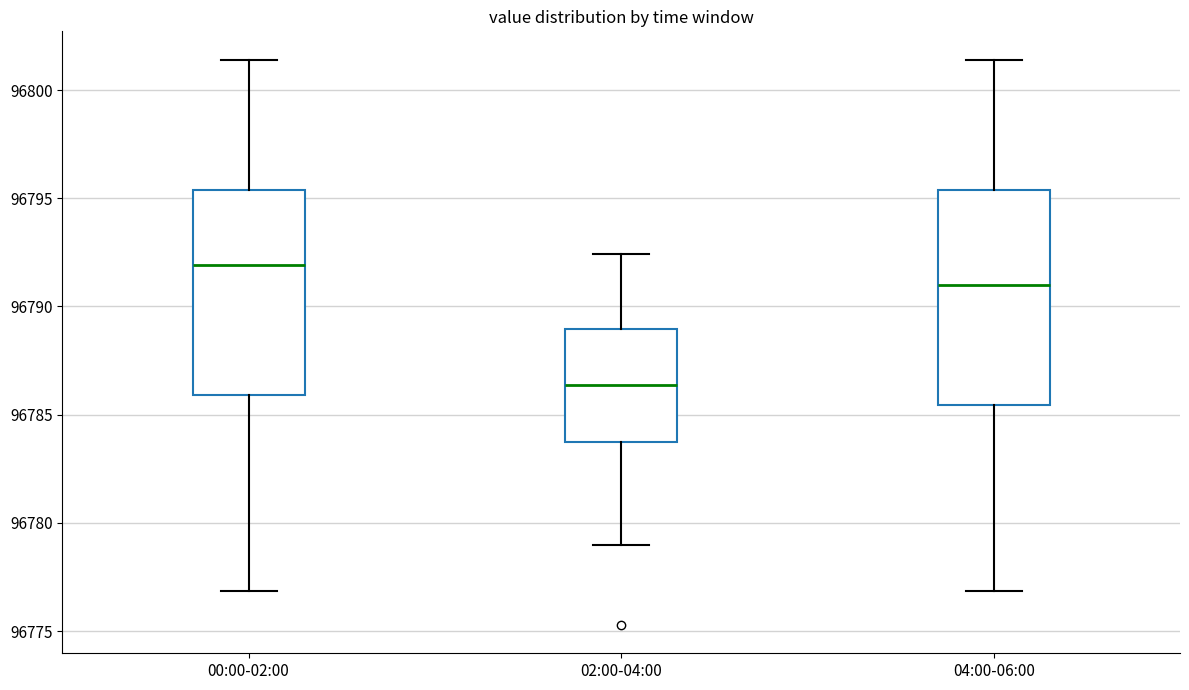

Reading left to right, transcribe this box plot: for each box, give where its median line is, the range the box spans, and where its two whiskers end, as read against the y-axis. The values are not printed on the chart, so give them approximately, as read against the axis.

00:00-02:00: median 96792.0, box 96786.0 to 96795.5, whiskers 96777.0 to 96801.5
02:00-04:00: median 96786.5, box 96783.5 to 96789.0, whiskers 96779.0 to 96792.5
04:00-06:00: median 96791.0, box 96785.5 to 96795.5, whiskers 96777.0 to 96801.5